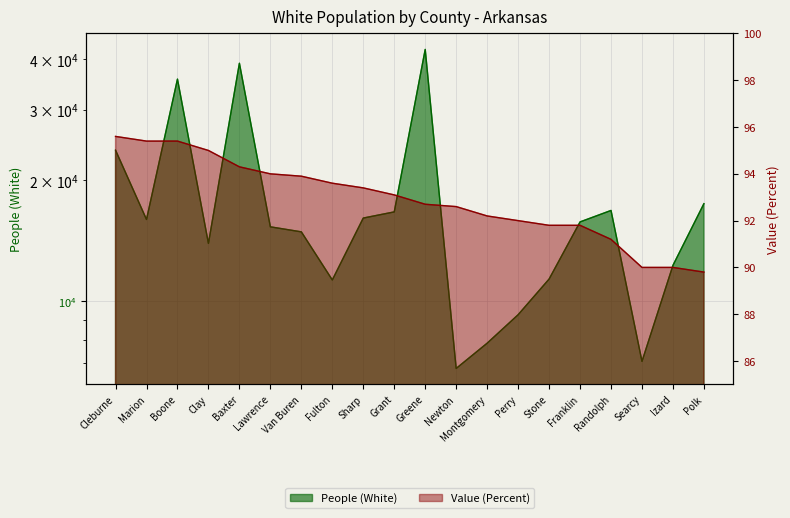

Is the value of Value (Percent) at Boone greater than the value of People (White) at Randolph?

No